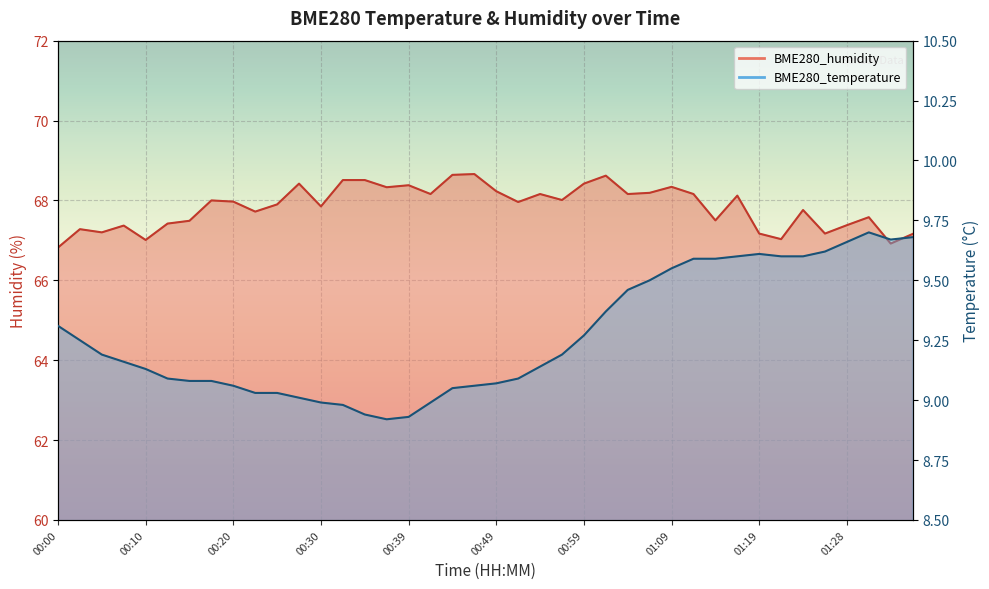

How many interior local peaks does the BME280_humidity series have?

12